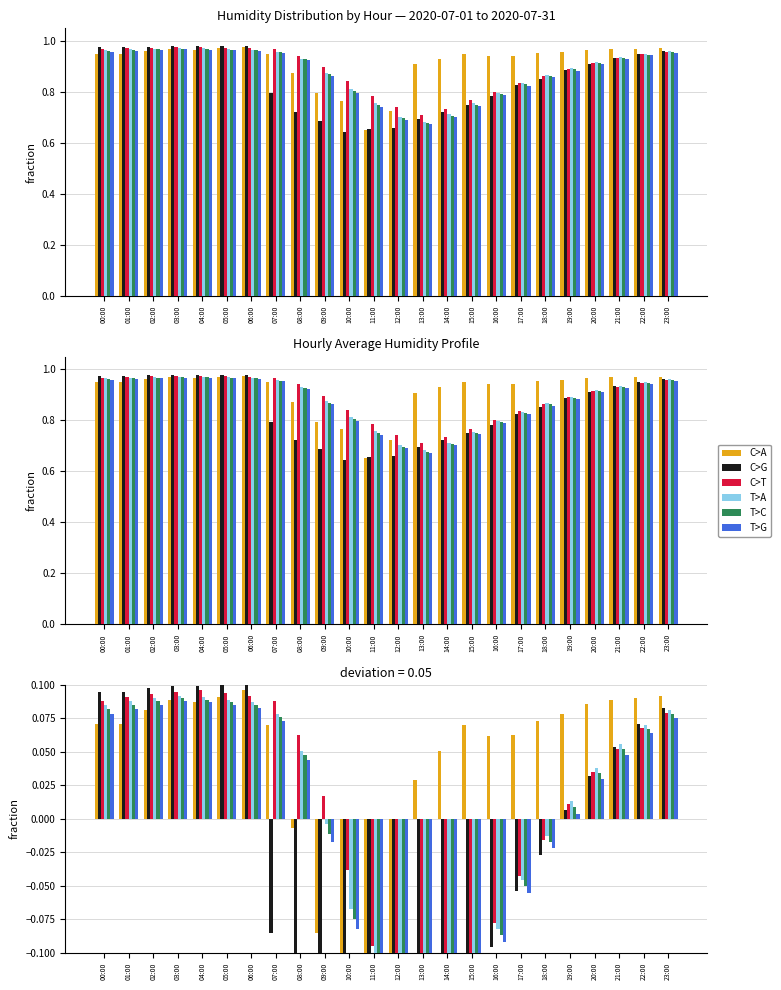

The value of T>A at 01:00 is 0.2. True or false?

False